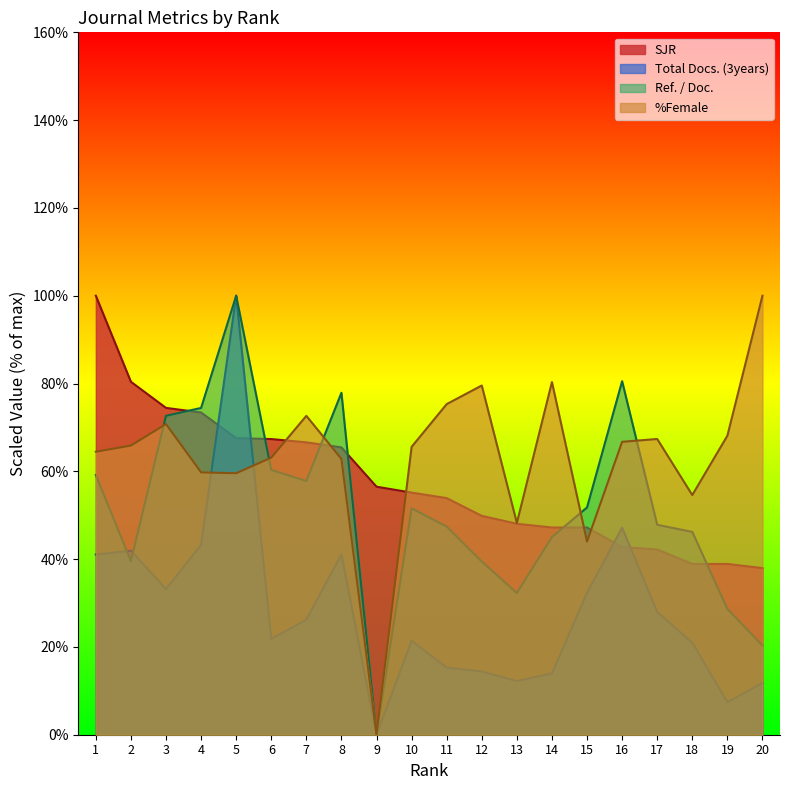

How many values in the Ref. / Doc. series exceed 51?

10